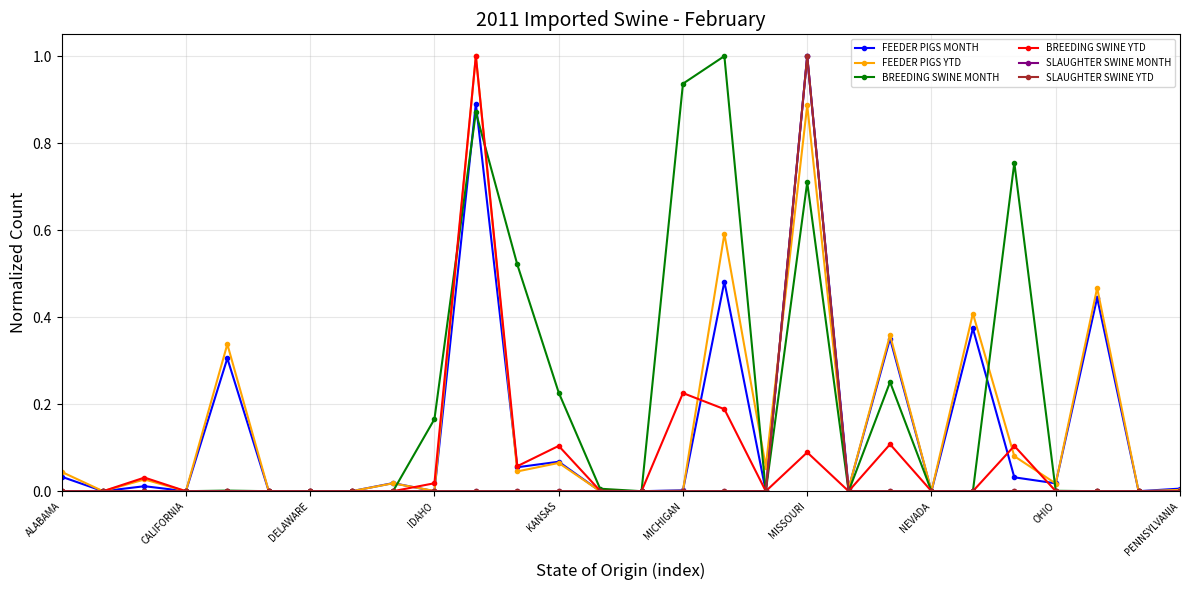

Does the chart have visible grid lines?

Yes